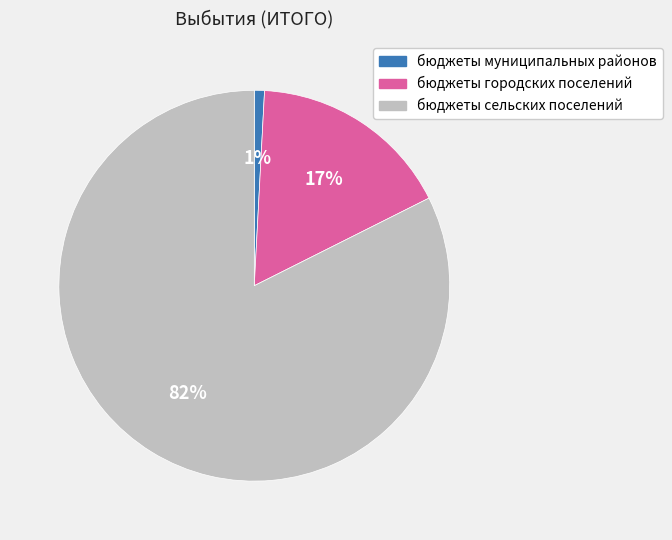

Is it true that бюджеты сельских поселений is 96% of the pie?

False